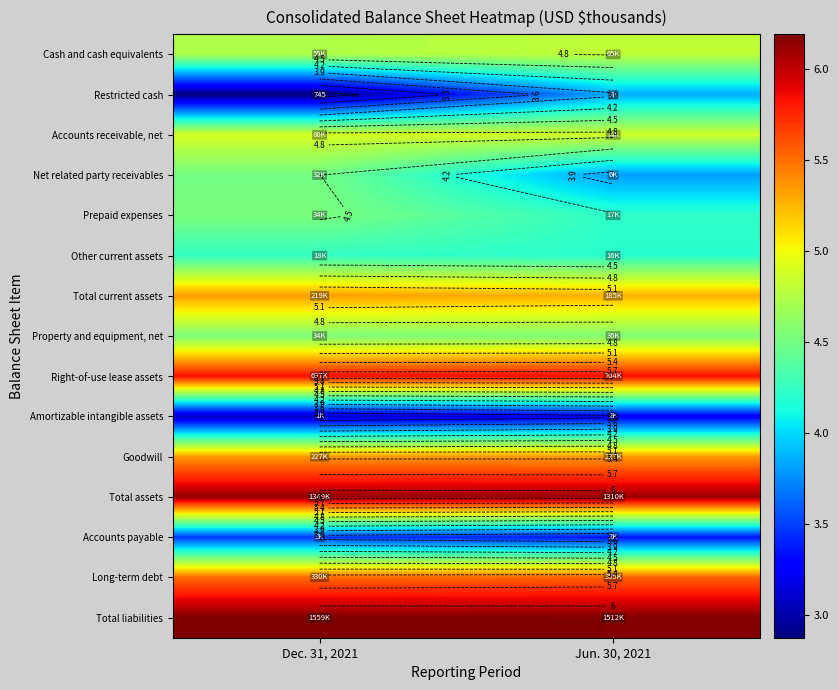

Rank the series by their maximum value, from lowest to highest.

Amortizable intangible assets, Accounts payable, Restricted cash, Other current assets, Net related party receivables, Prepaid expenses, Property and equipment, net, Cash and cash equivalents, Accounts receivable, net, Total current assets, Goodwill, Long-term debt, Right-of-use lease assets, Total assets, Total liabilities